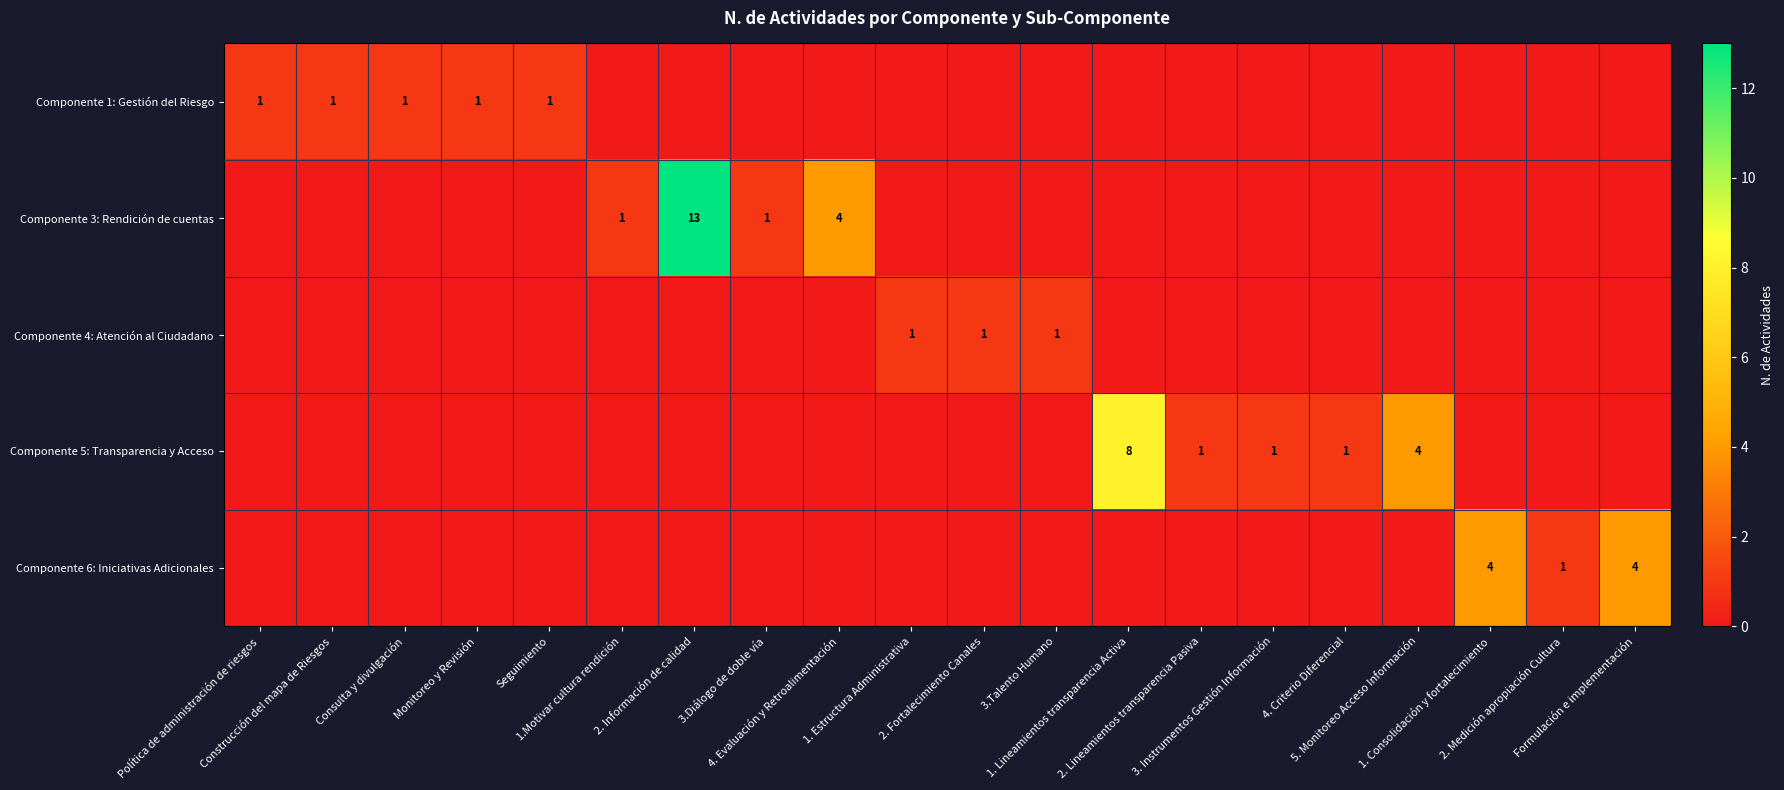

Which series has the widest spread of values?

Componente 3: Rendición de cuentas